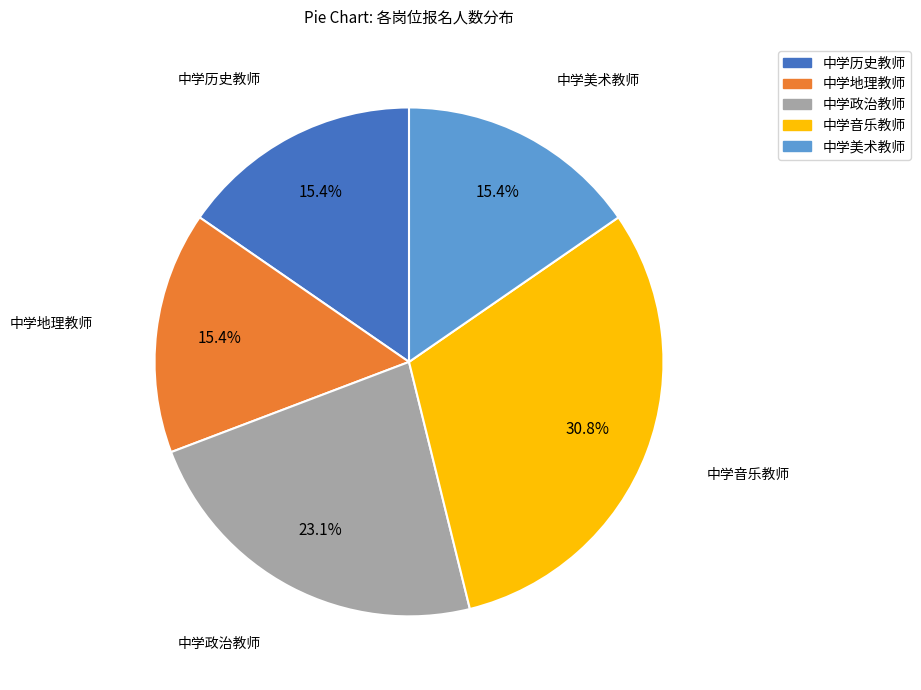

Combined, what portion of the pie is 中学政治教师 and 中学地理教师?

38.5%